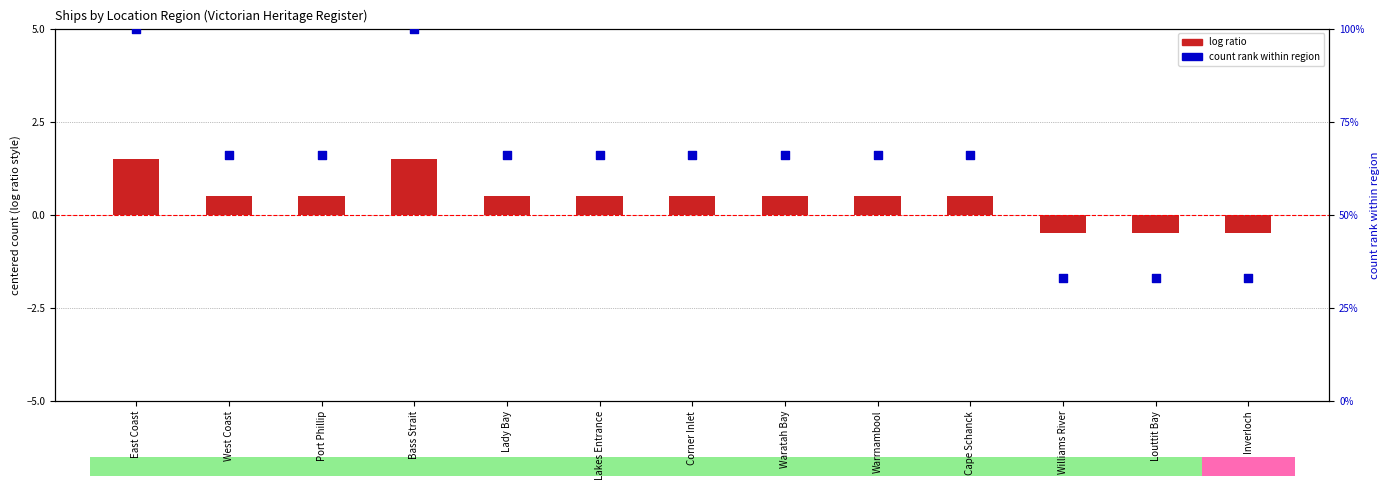

Which series has the largest Y range (max minus min)?

count rank within region